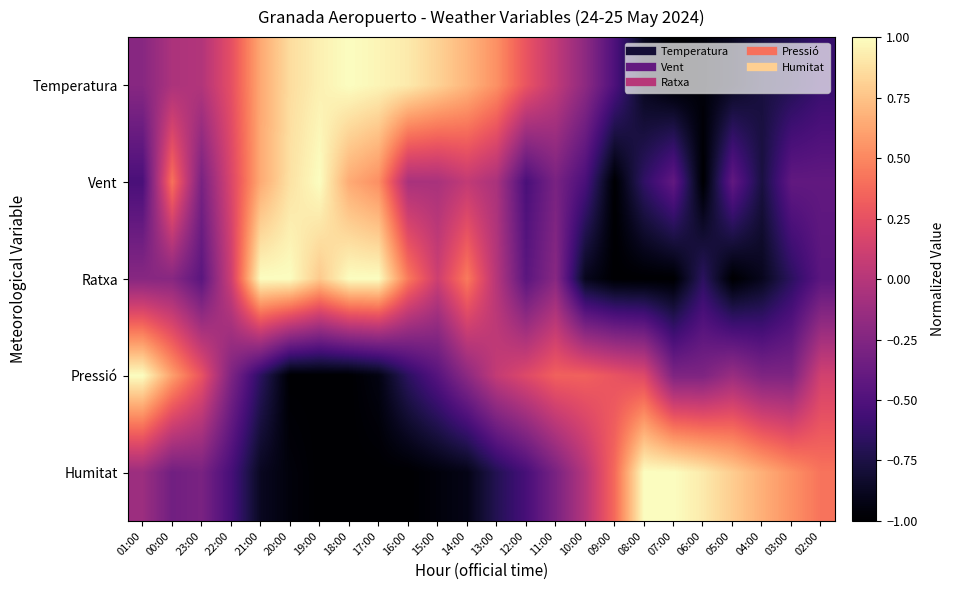

Rank the series at 07:00 from lowest to highest value.

Temperatura, Ratxa, Vent, Pressió, Humitat